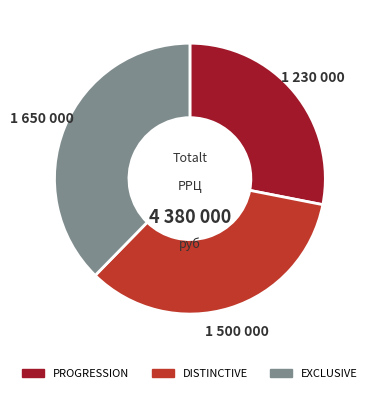

How many segments does this pie chart have?

3